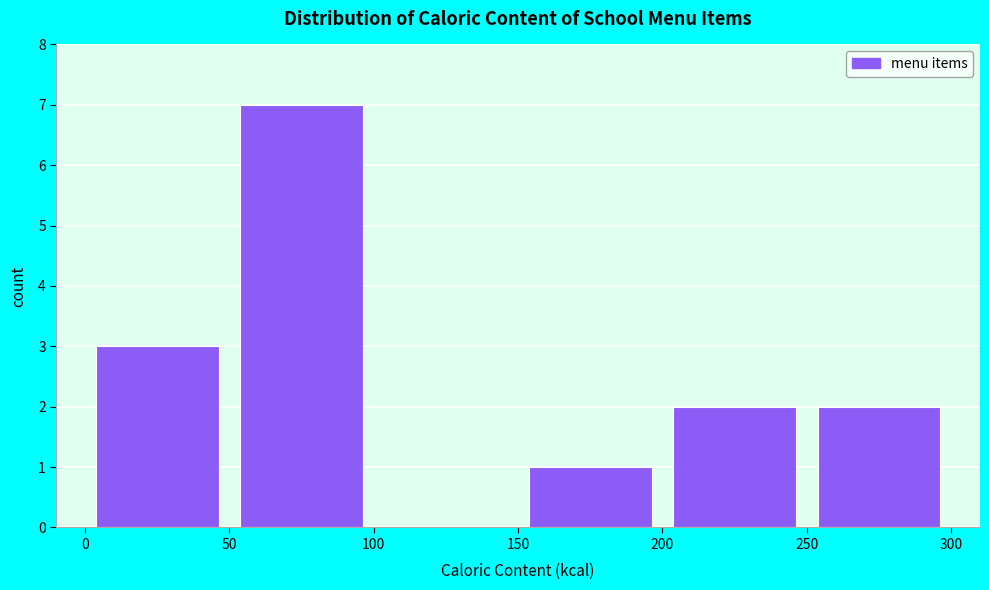

Reading left to right, list every bar in this chart as the range it spans on the x-axis followed by its height. The values are not printed on the chart, so give them approximately, as read against the axis.

0 to 50: 3
50 to 100: 7
100 to 150: 0
150 to 200: 1
200 to 250: 2
250 to 300: 2